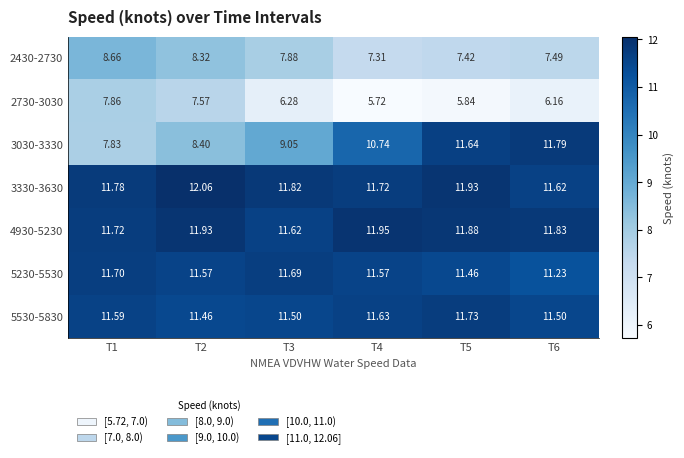

Reading left to right, what are all the values shown in this chart?

2430-2730: T1=8.7	T2=8.3	T3=7.9	T4=7.3	T5=7.4	T6=7.5
2730-3030: T1=7.9	T2=7.6	T3=6.3	T4=5.7	T5=5.8	T6=6.2
3030-3330: T1=7.8	T2=8.4	T3=9.1	T4=10.7	T5=11.6	T6=11.8
3330-3630: T1=11.8	T2=12.1	T3=11.8	T4=11.7	T5=11.9	T6=11.6
4930-5230: T1=11.7	T2=11.9	T3=11.6	T4=11.9	T5=11.9	T6=11.8
5230-5530: T1=11.7	T2=11.6	T3=11.7	T4=11.6	T5=11.5	T6=11.2
5530-5830: T1=11.6	T2=11.5	T3=11.5	T4=11.6	T5=11.7	T6=11.5